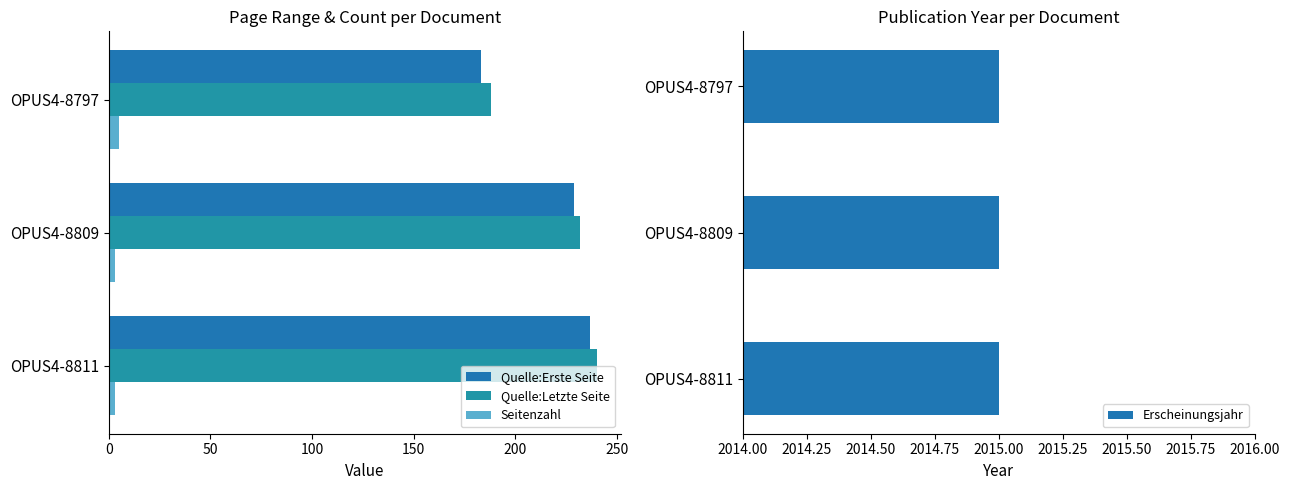

Read the Quelle:Letzte Seite value at OPUS4-8797.

188.0